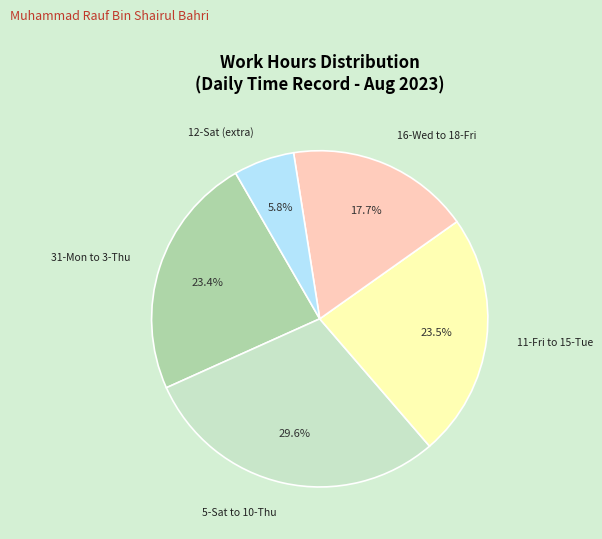

What is the smallest slice in the pie chart?

12-Sat (extra)